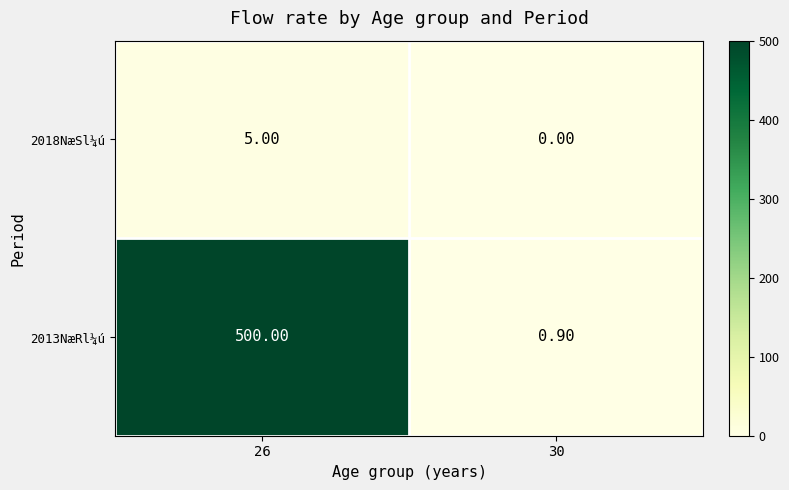

Which category has the highest value across all series?

26